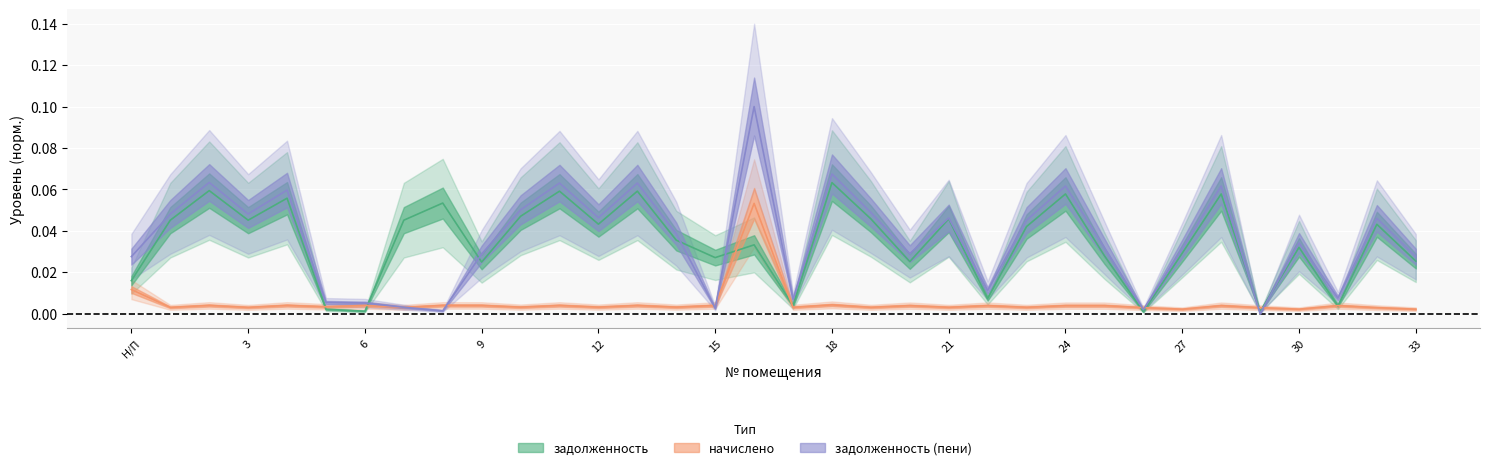

In задолженность (пени), how many points are lower than both neighbors (excluding endpoints)?

10